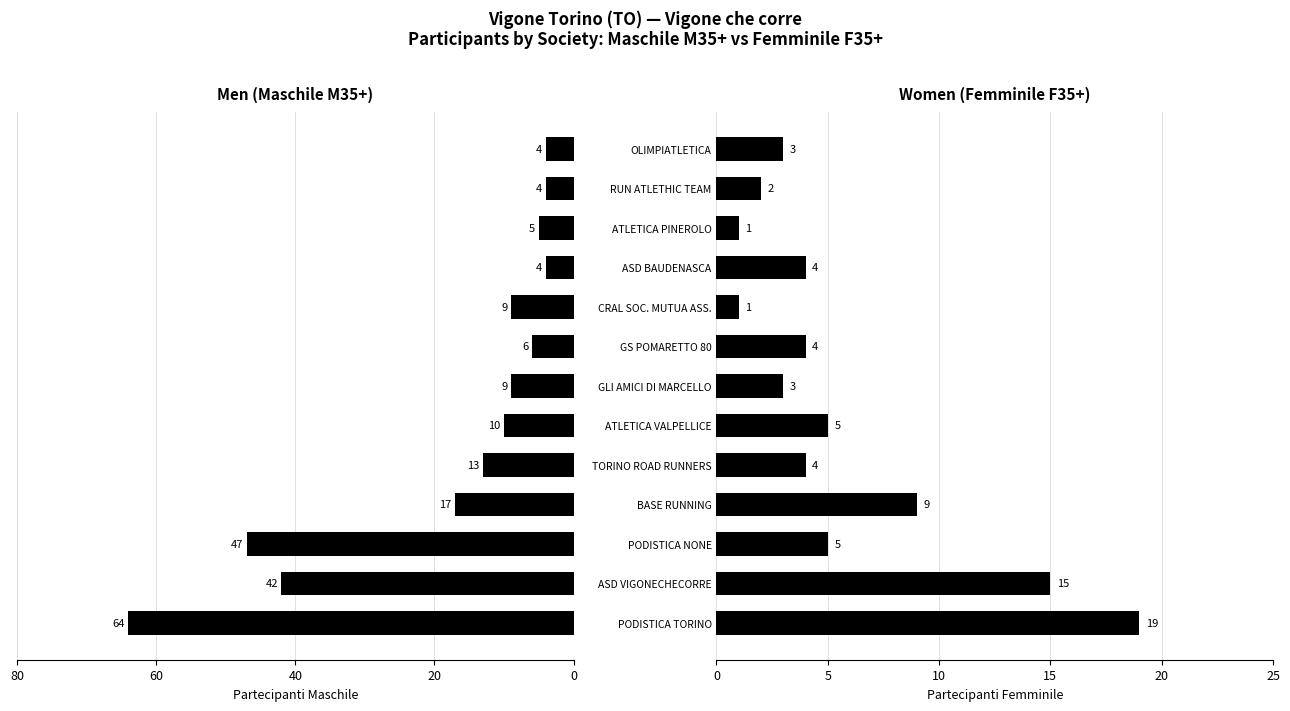

How many data points in Maschile M35+ are above -9?

5